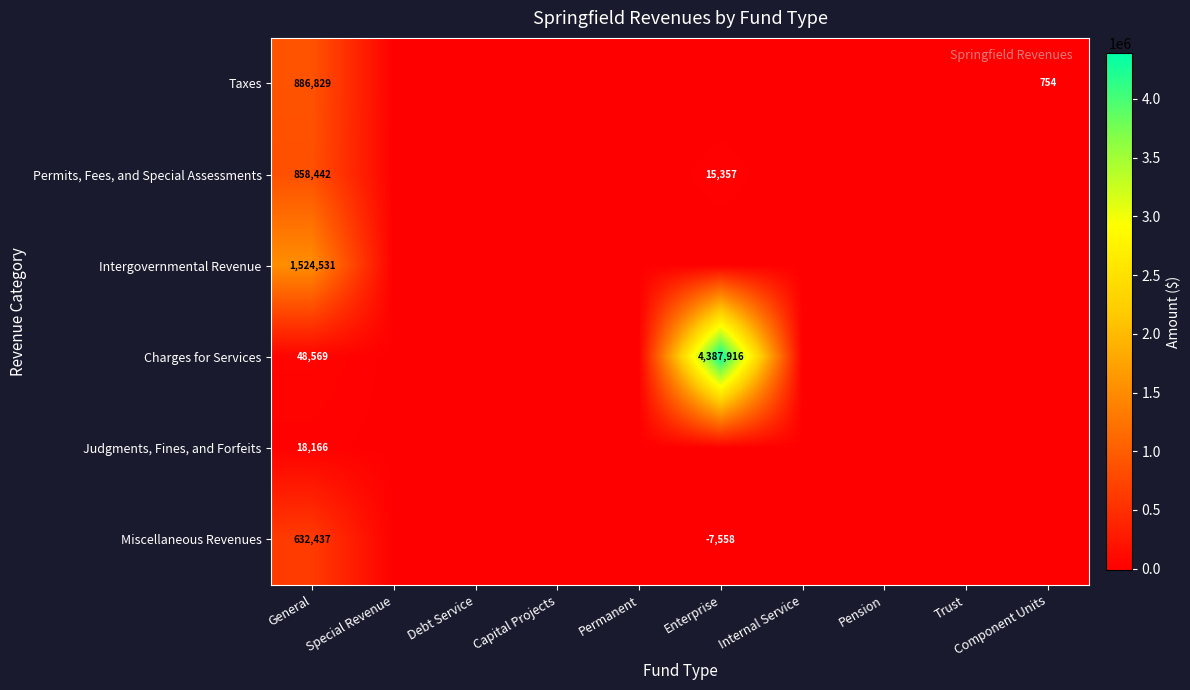

True or false: Permits, Fees, and Special Assessments has a value of 858442 at General.

True